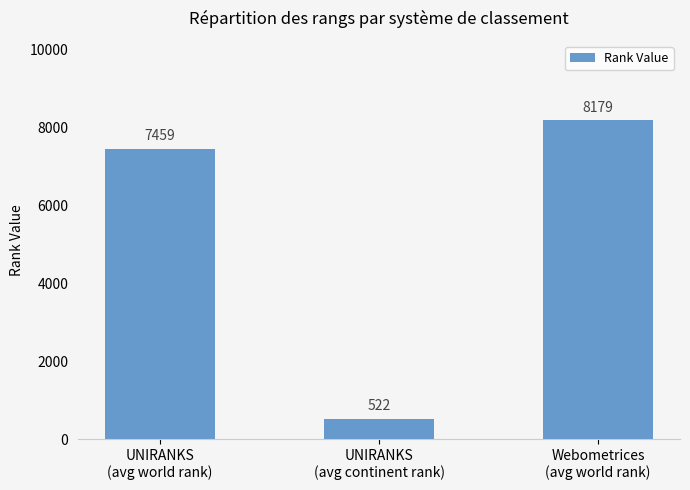

True or false: the data shows 14697 at Webometrices
(avg world rank).

False